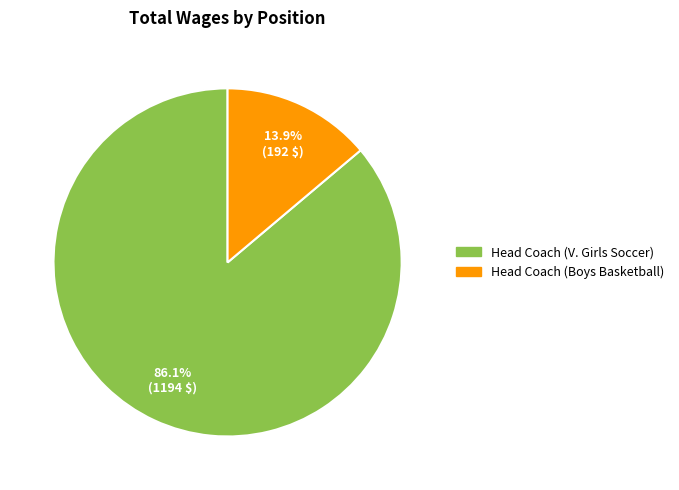

How many slices are in this pie chart?

2